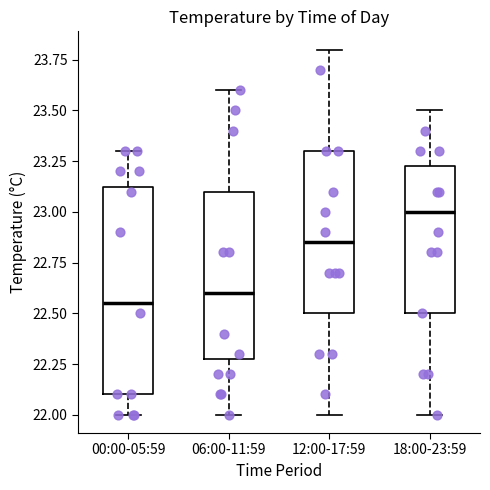

Which box's median line is the highest?

18:00-23:59